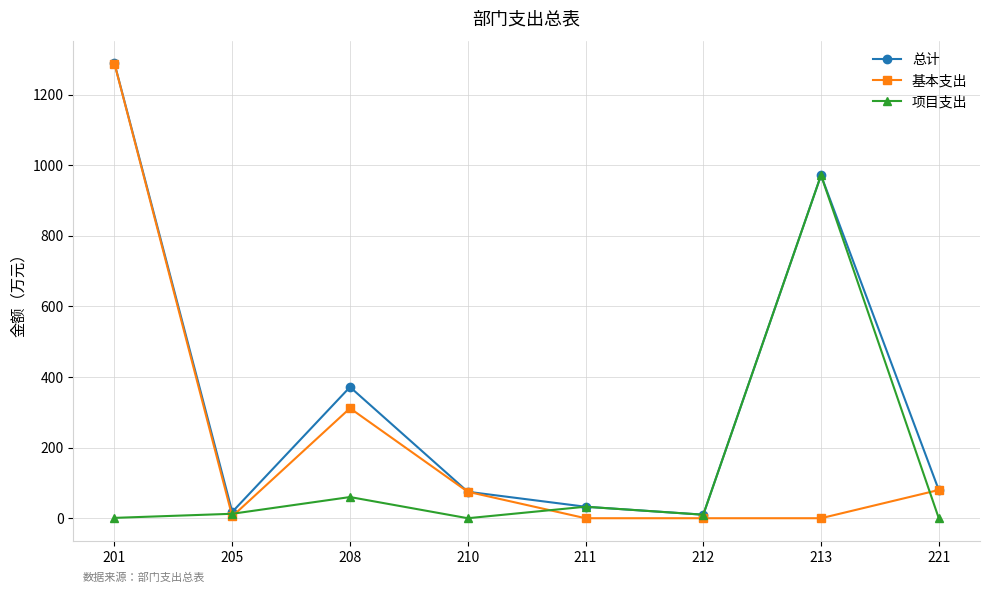

At which label is 总计 closest to 649?

208